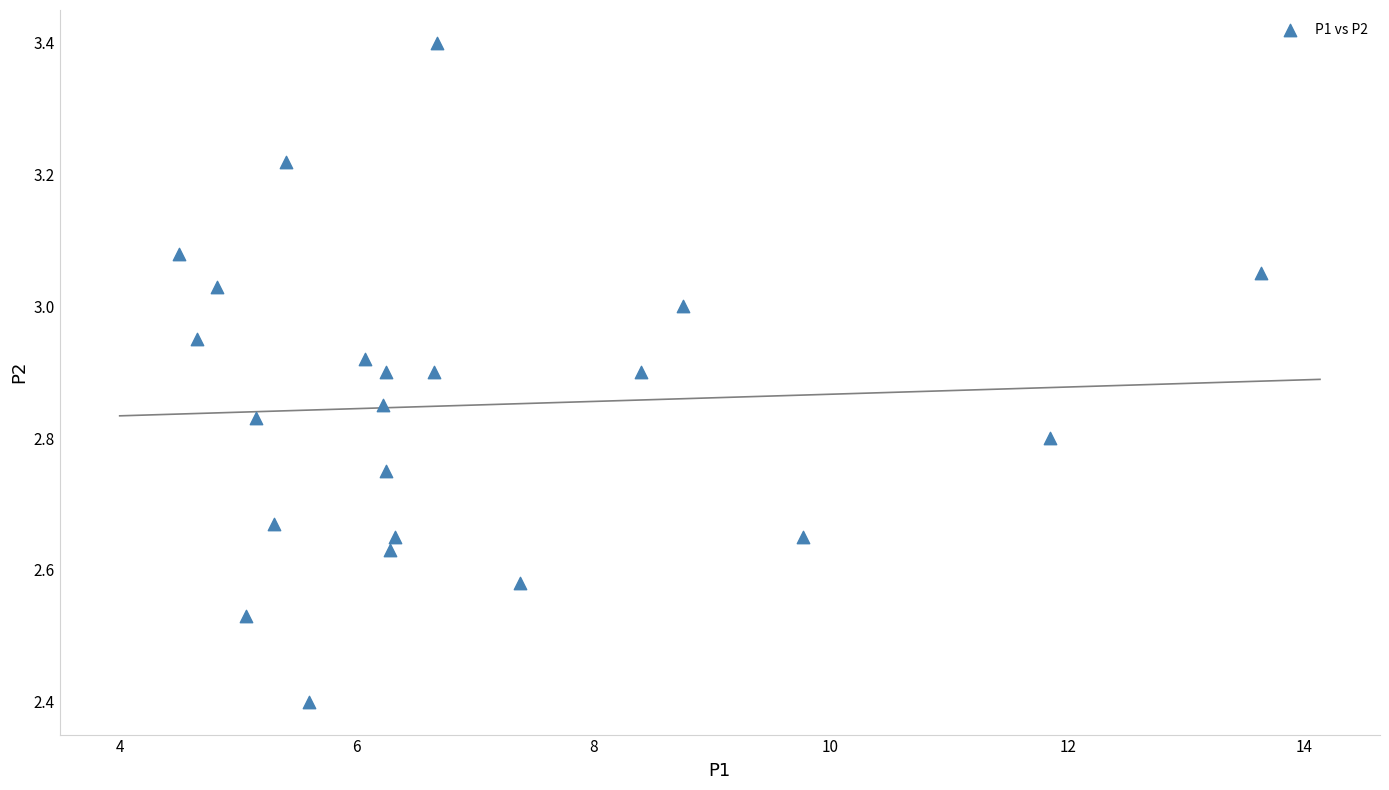

What Y value in the scatter plot is closest to 2?

2.4